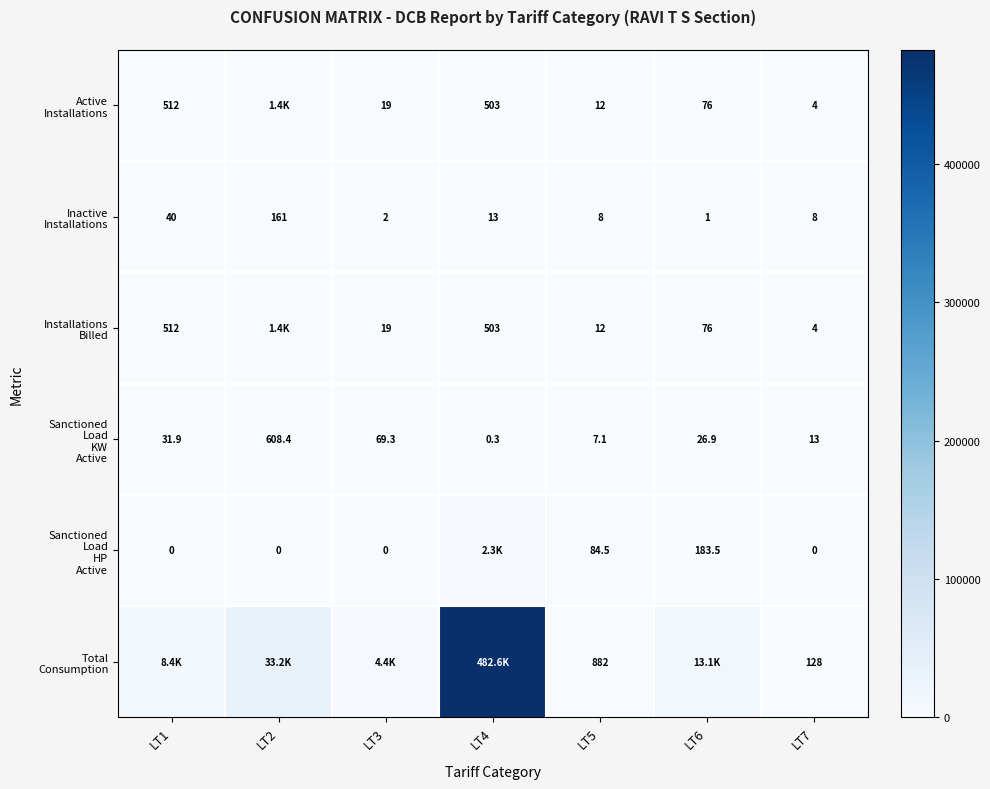

What is the difference between the highest and lowest values at LT7?

128.0